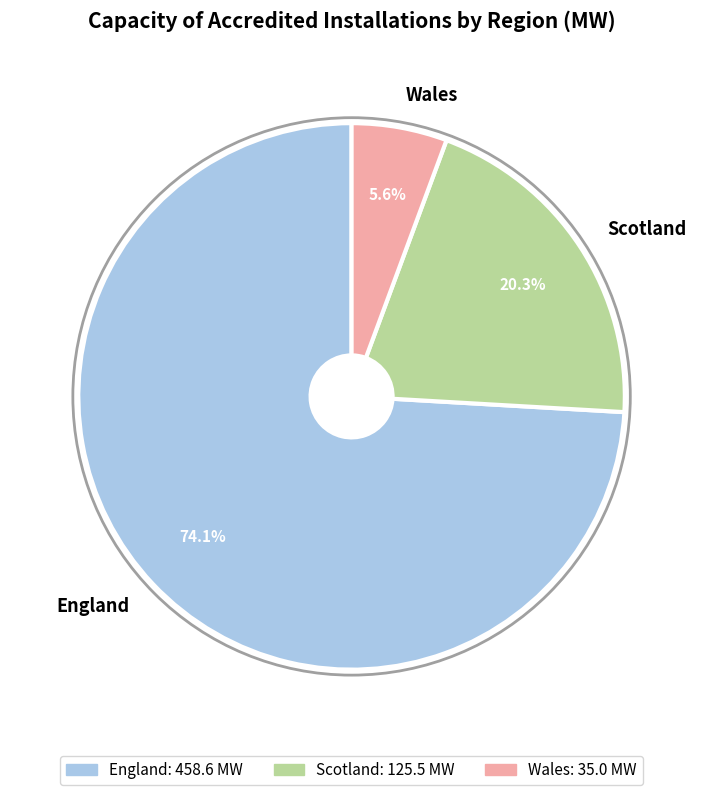

What percentage is the England slice, to the nearest percent?

74%